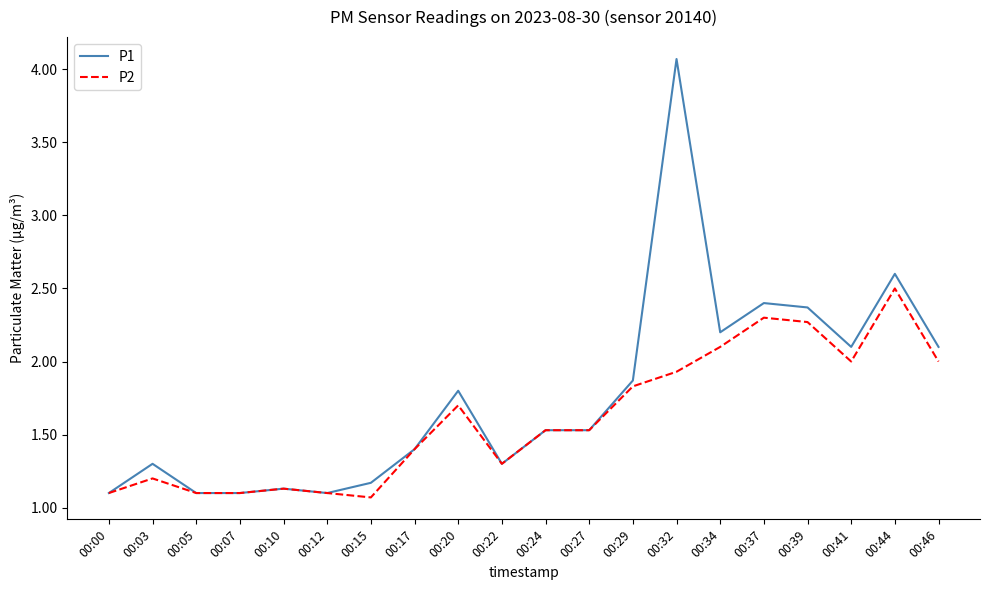

Reading left to right, what are all the values shown in this chart?

P1: 1.1	1.3	1.1	1.1	1.1	1.1	1.2	1.4	1.8	1.3	1.5	1.5	1.9	4.1	2.2	2.4	2.4	2.1	2.6	2.1
P2: 1.1	1.2	1.1	1.1	1.1	1.1	1.1	1.4	1.7	1.3	1.5	1.5	1.8	1.9	2.1	2.3	2.3	2.0	2.5	2.0